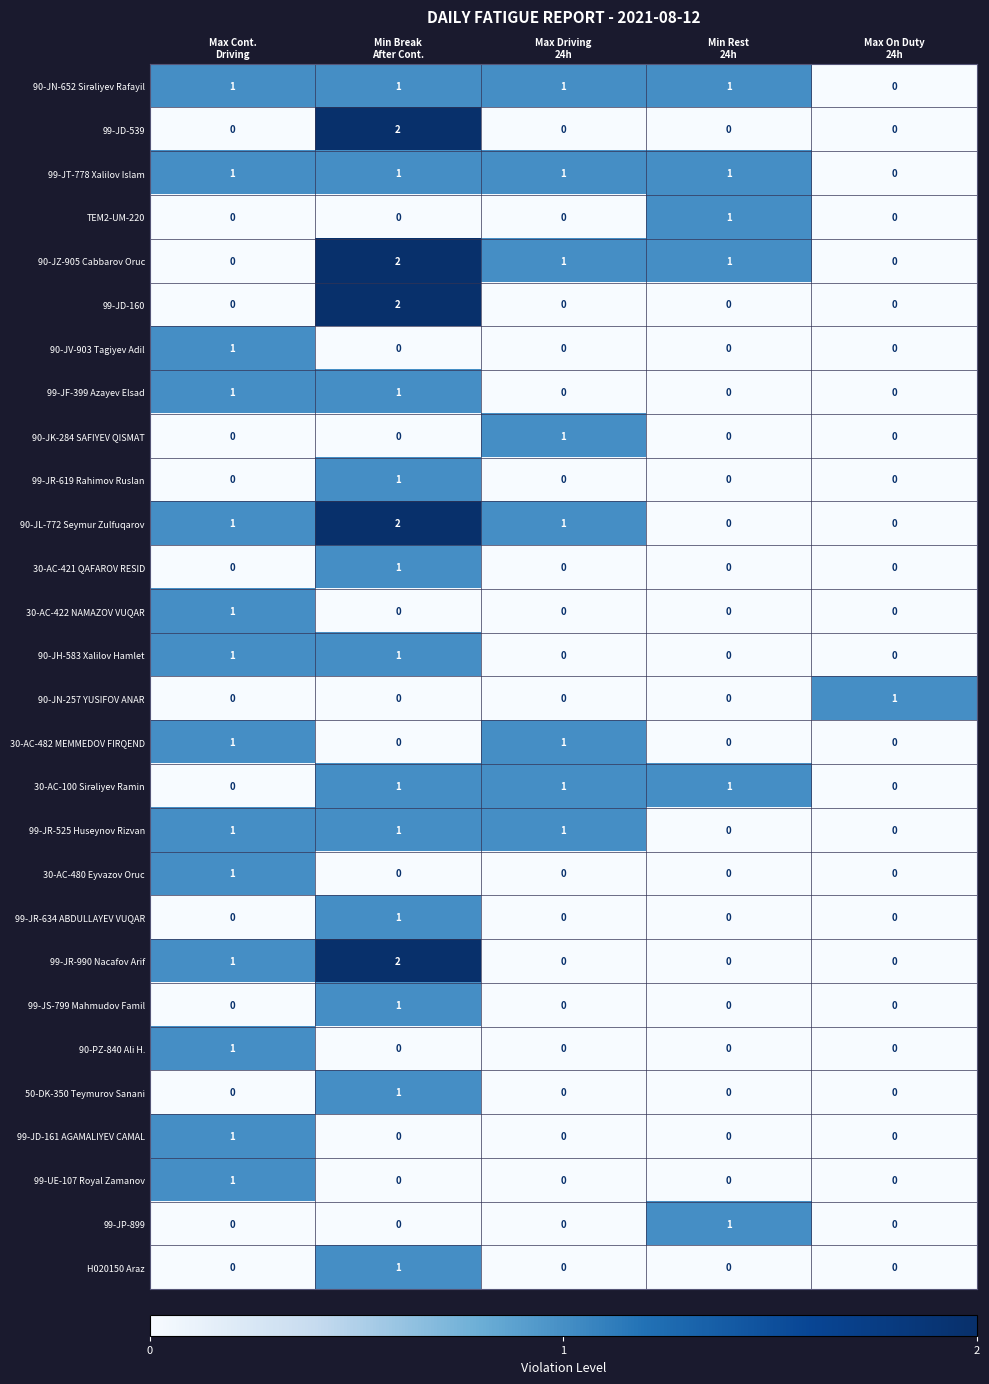

What is the greatest value displayed?

2